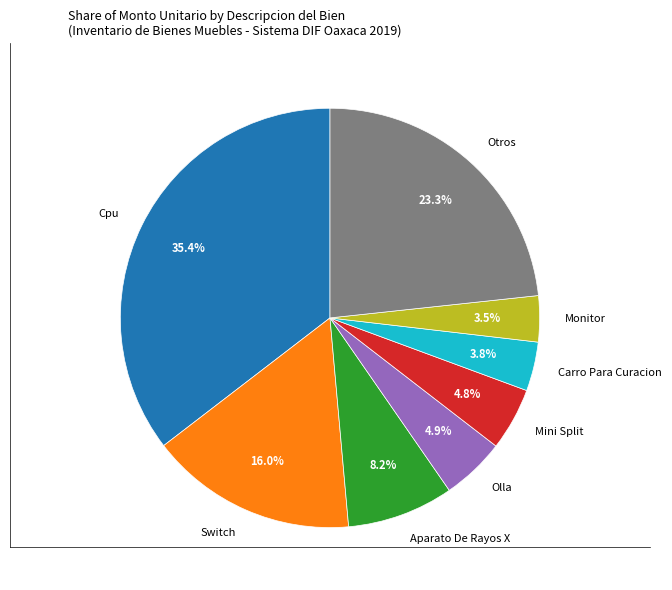

Combined, do Otros and Olla account for over 50%?

No